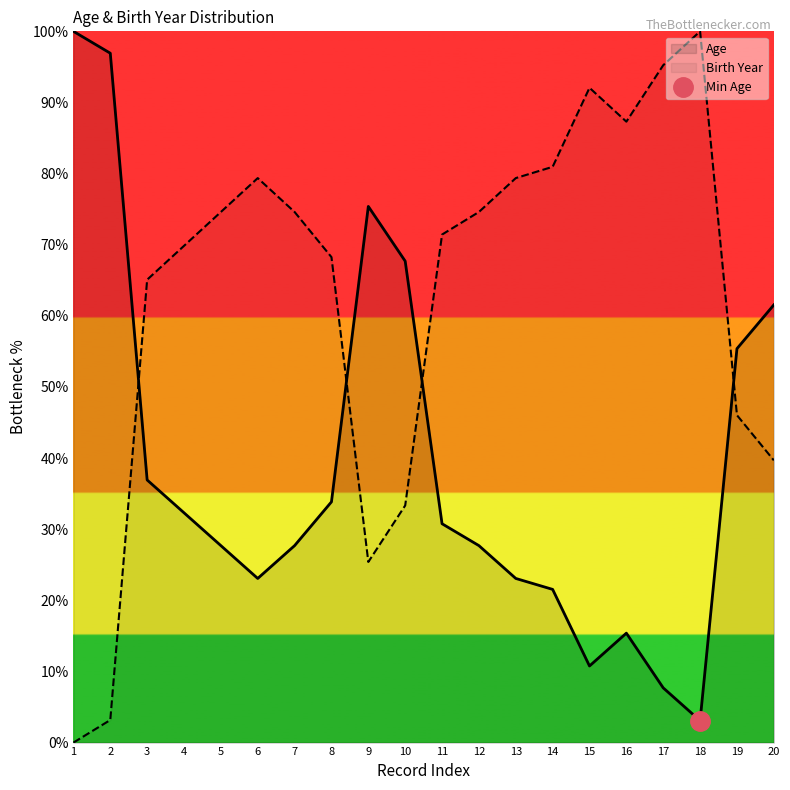

Which series has the largest total across all categories?

Birth Year